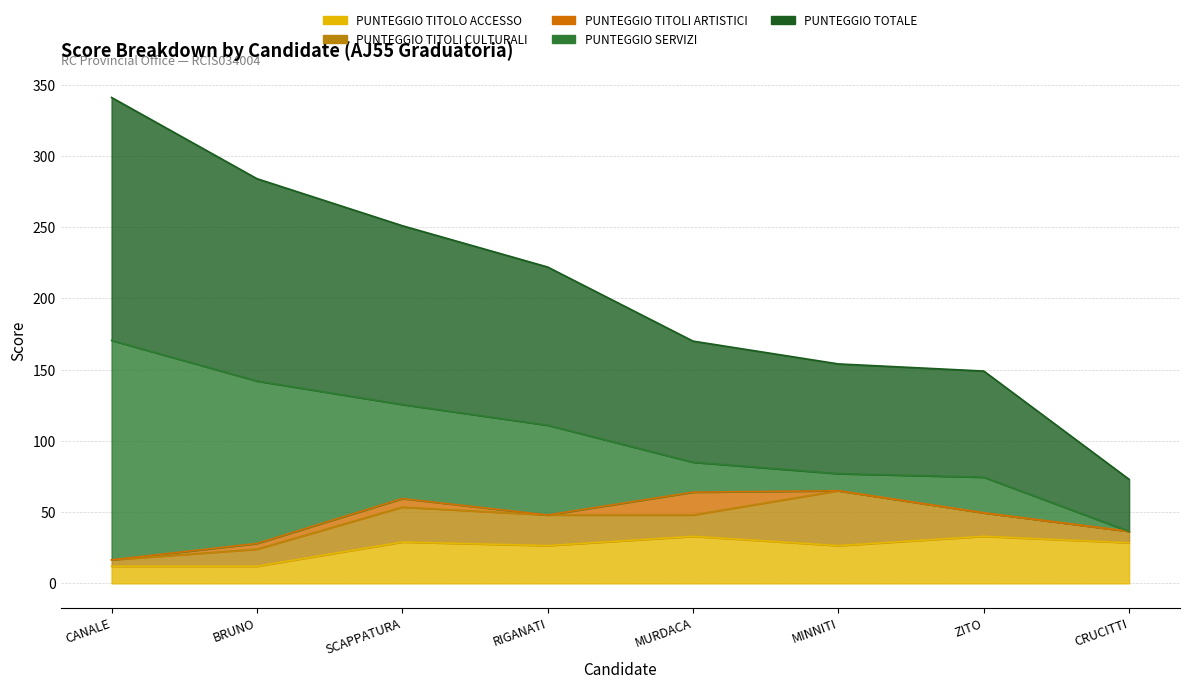

What is the label of the 2nd point from the left?

BRUNO